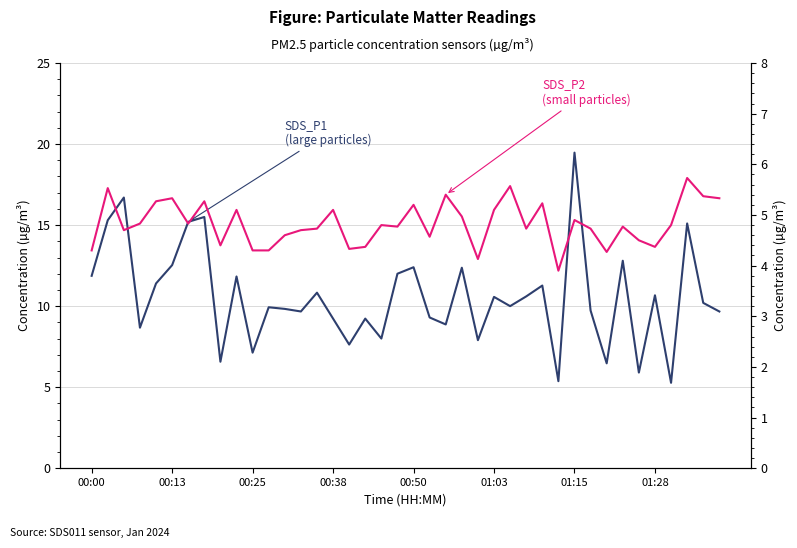

What is the difference between the second highest and second lowest values in the SDS_P1 (PM2.5 large) series?

11.3